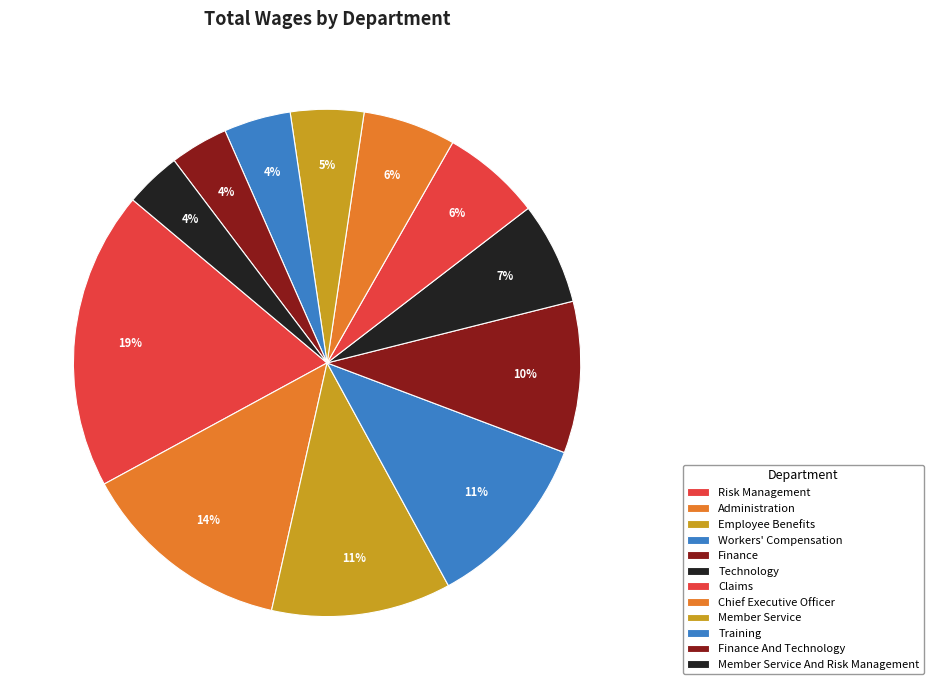

Count the number of slices in the pie.

12